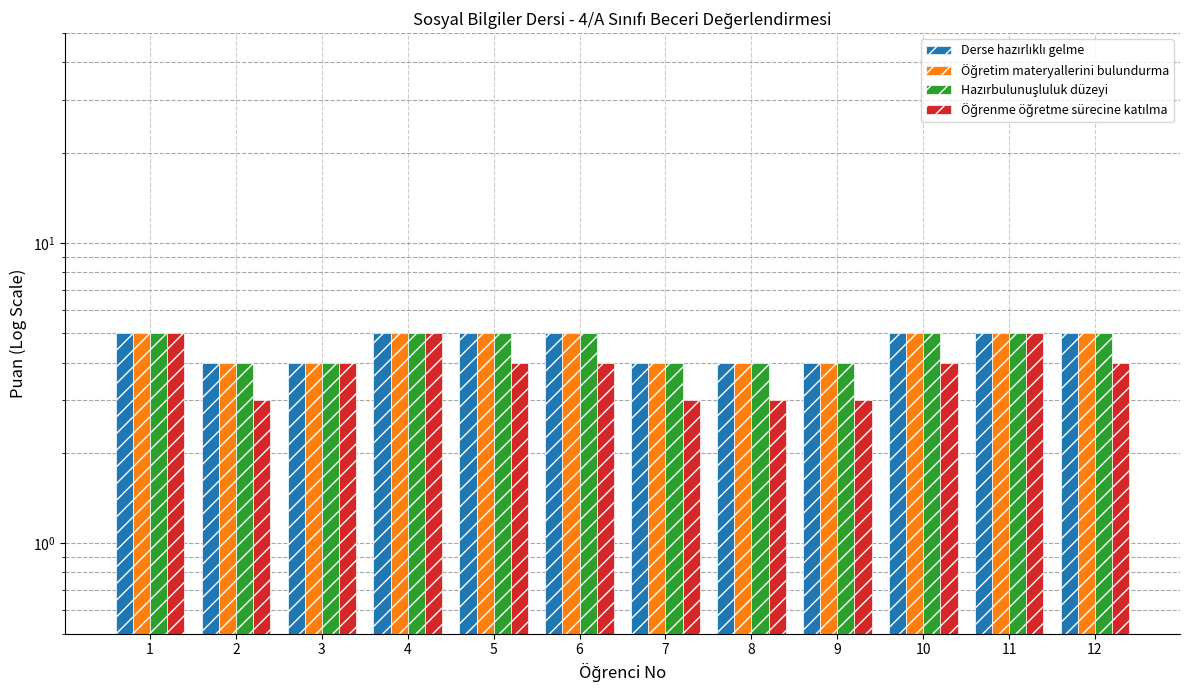

How many bars are there in each group?

4